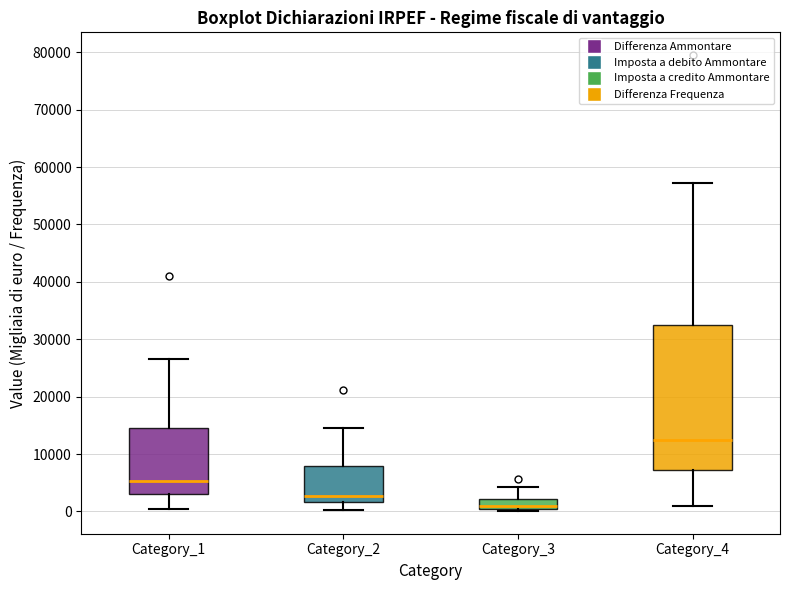

Which box is the tallest, from its lower edge to its upper edge?

Category_4